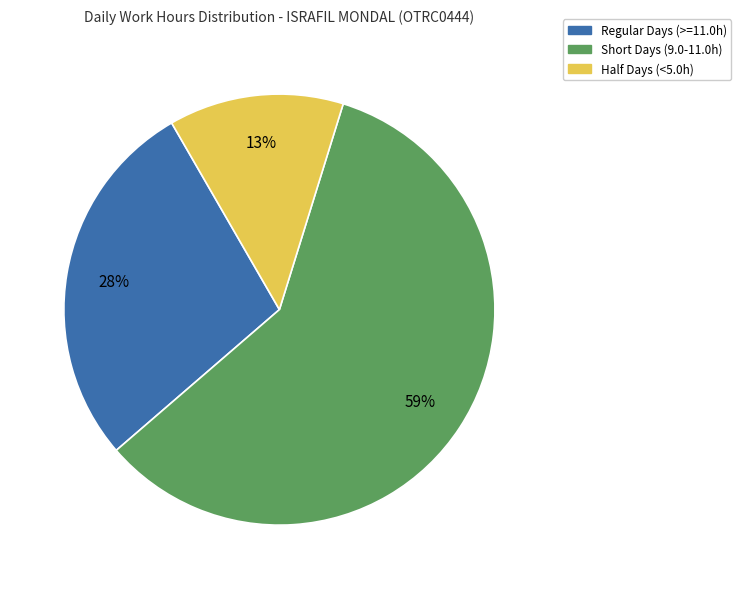

Does any single category account for the majority?

Yes